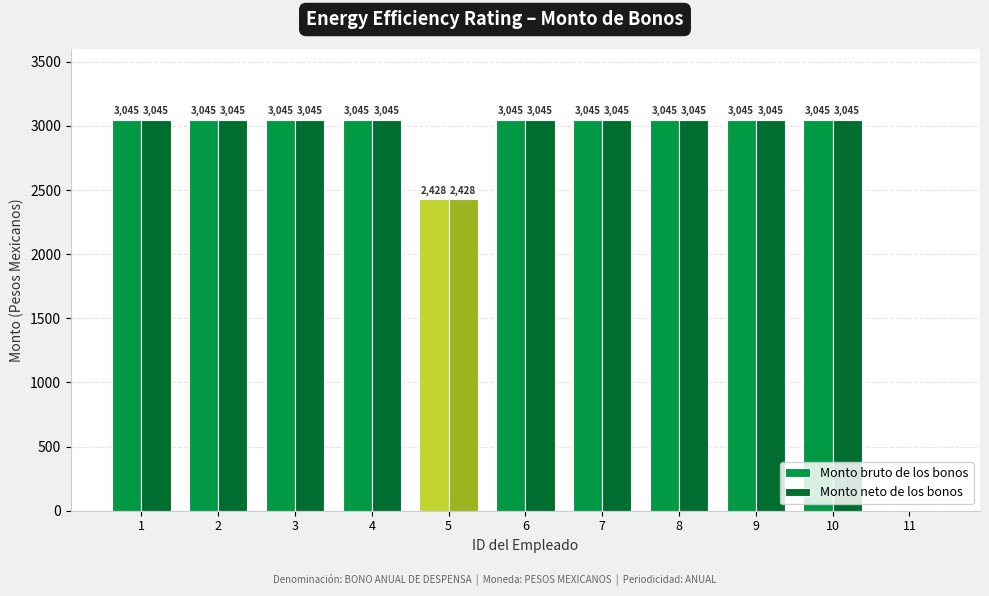

What is the total value across all series at 1?

6090.0